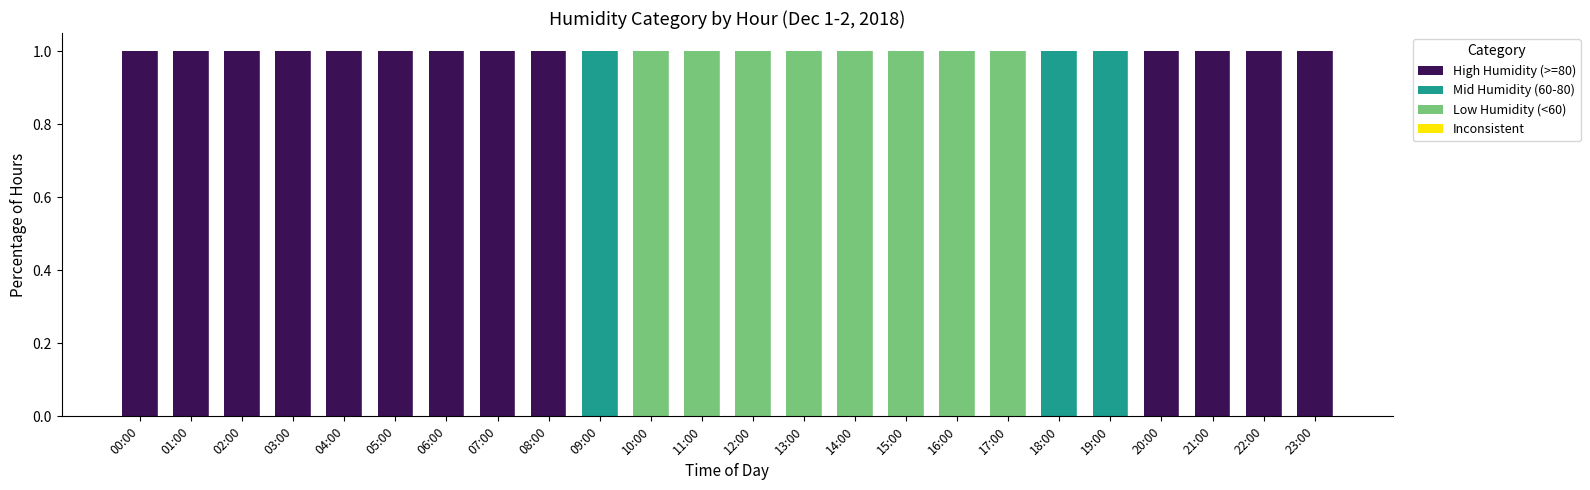

Is it true that High Humidity (>=80) equals 1 at 04:00?

True